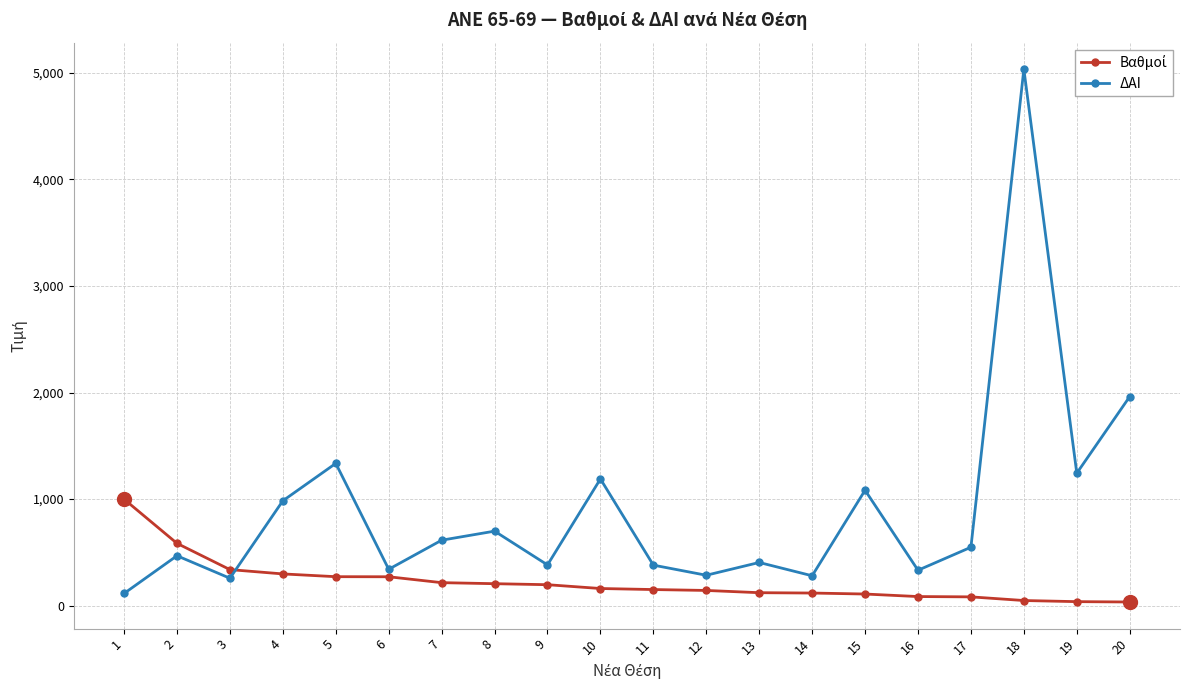

What is the maximum value shown in the chart?

5035.0